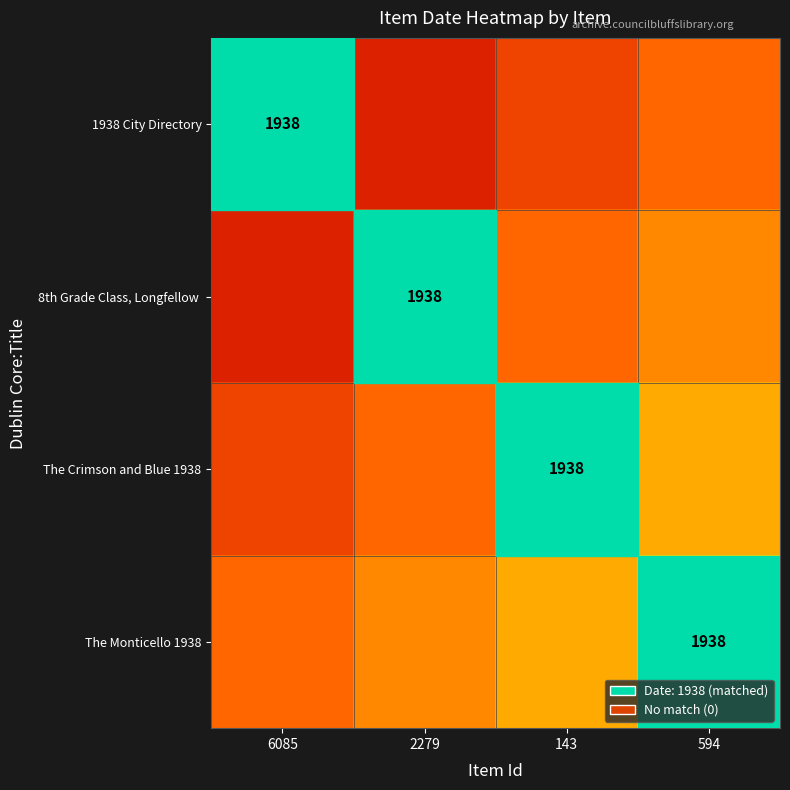

True or false: 8th Grade Class, Longfellow has a value of 0.5 at 2279.

False